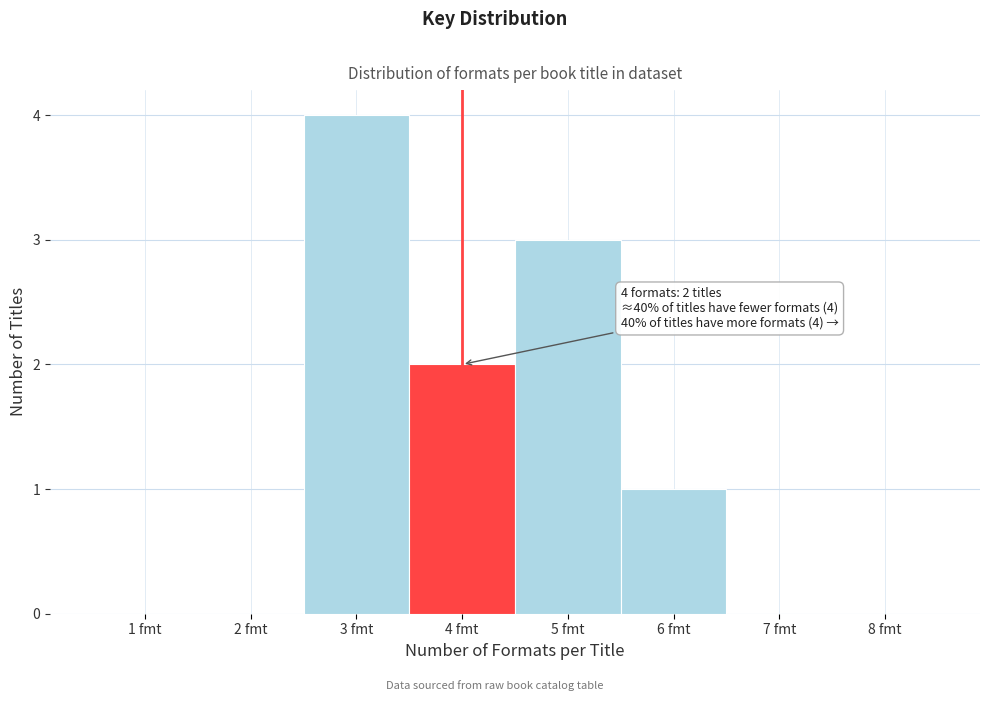

Over which range of the x-axis is the bar tallest?

2.5 to 3.5